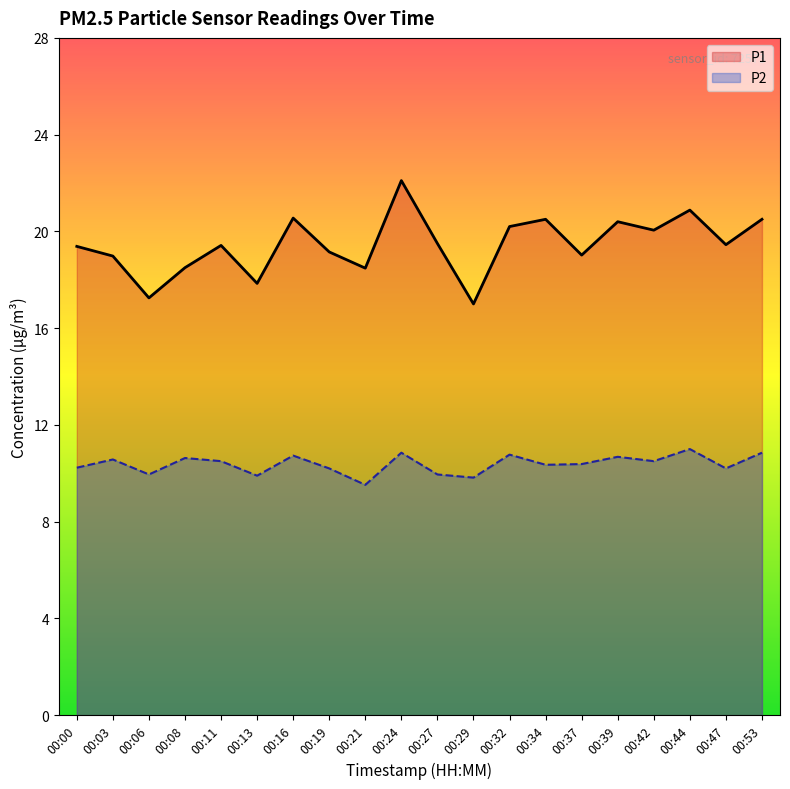

In P2, how many points are lower than both neighbors (excluding endpoints)?

7